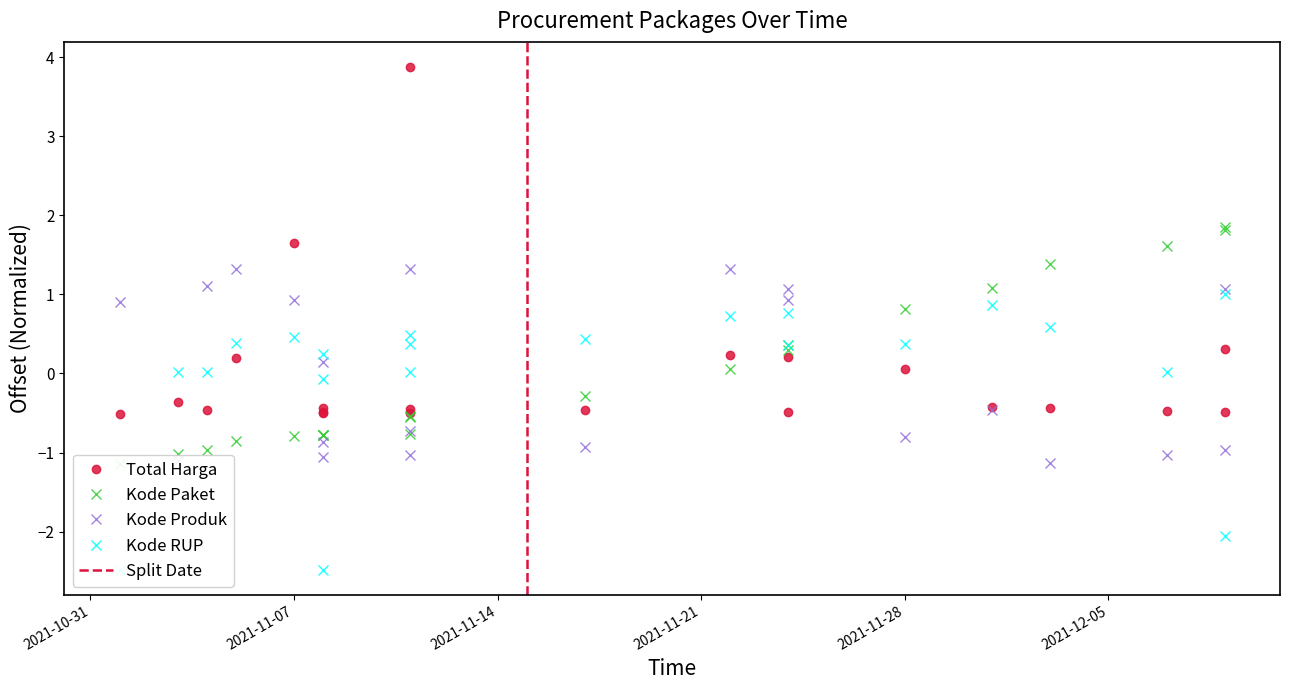

The value of Kode Paket at 11 is -0.2. True or false?

False